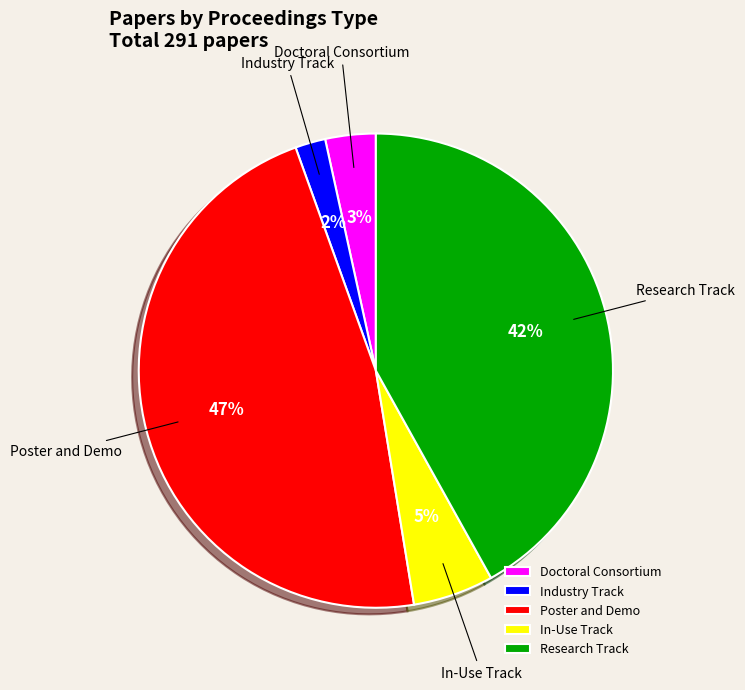

Between Research Track and Industry Track, which is larger?

Research Track